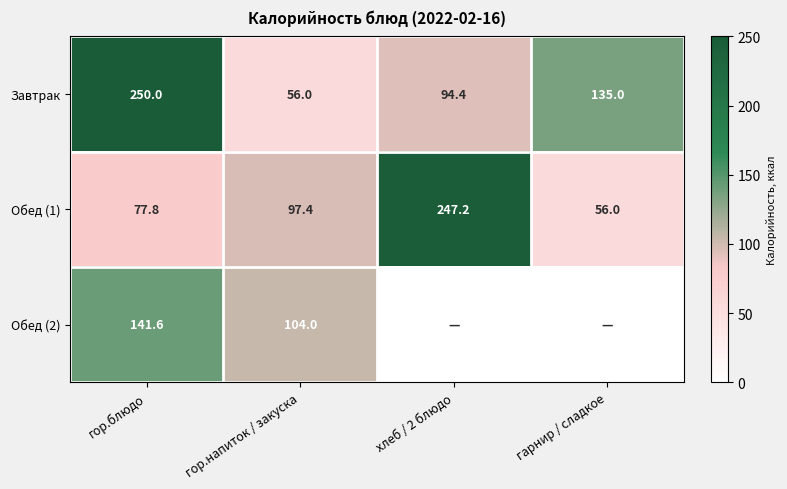

Is it true that Обед (1) equals 77.8 at гор.блюдо?

True